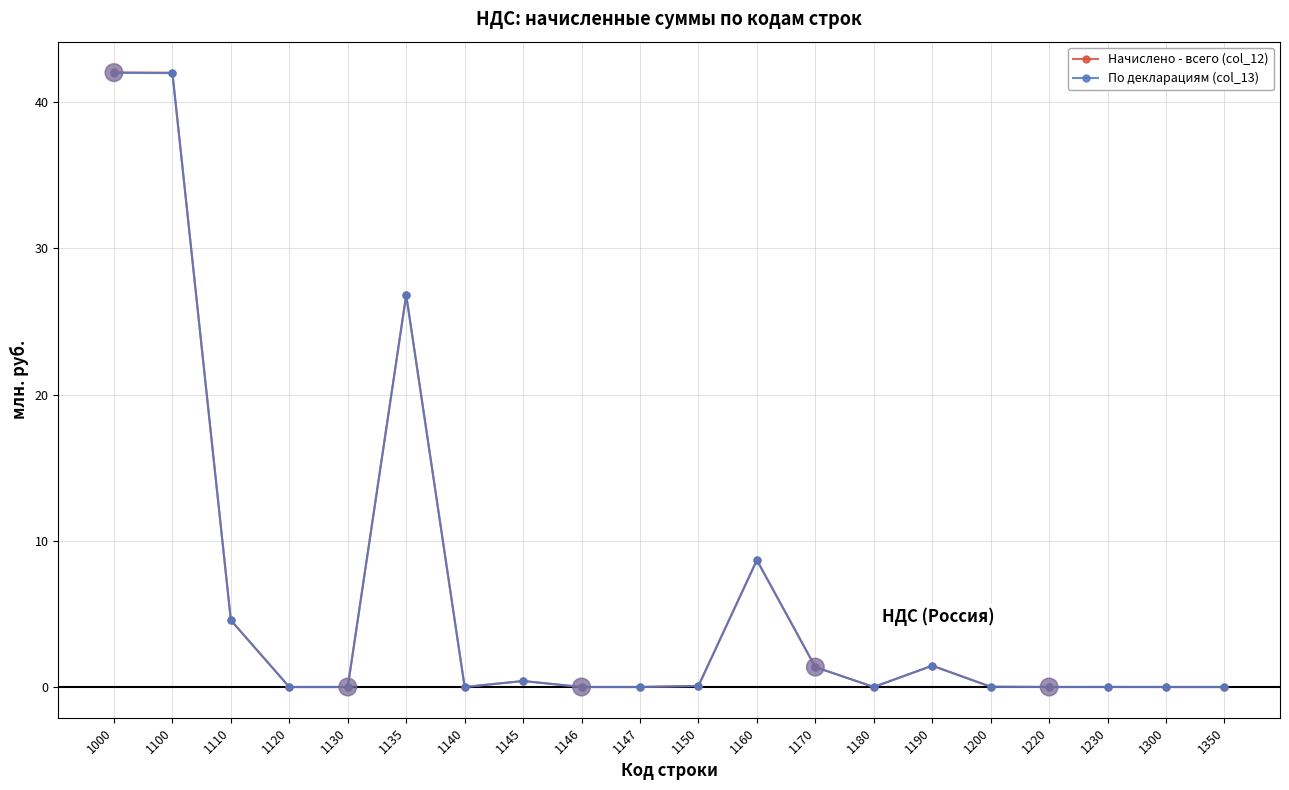

What is the total value across all series at 1000?

84.0